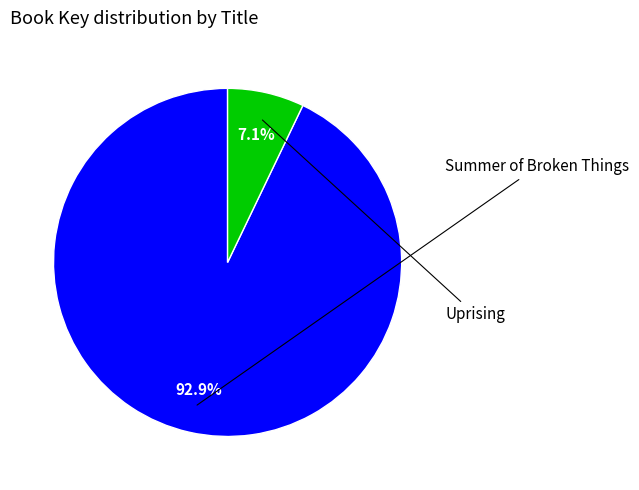

Is it true that Uprising is 7% of the pie?

True